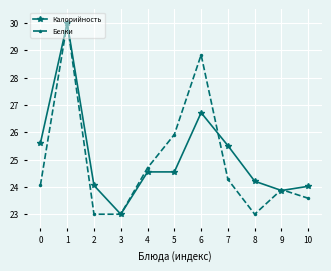

Between 6 and 7, which series saw the biggest shift?

Белки